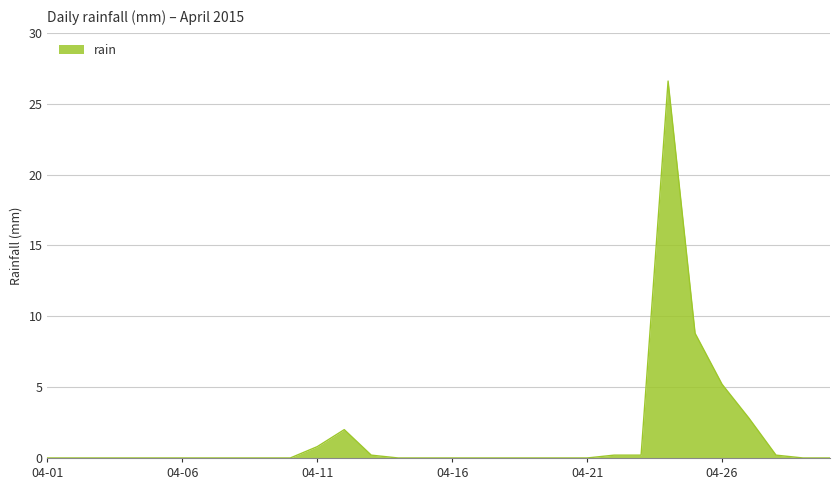

What is the greatest value displayed?

26.6